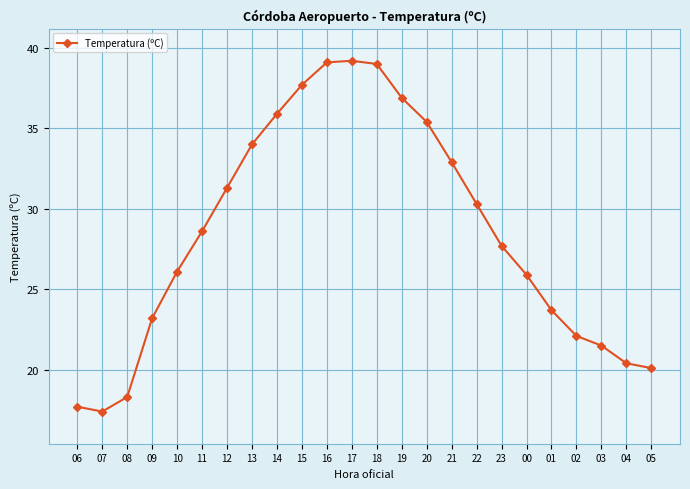

At which category does the chart reach its minimum across all series?

07